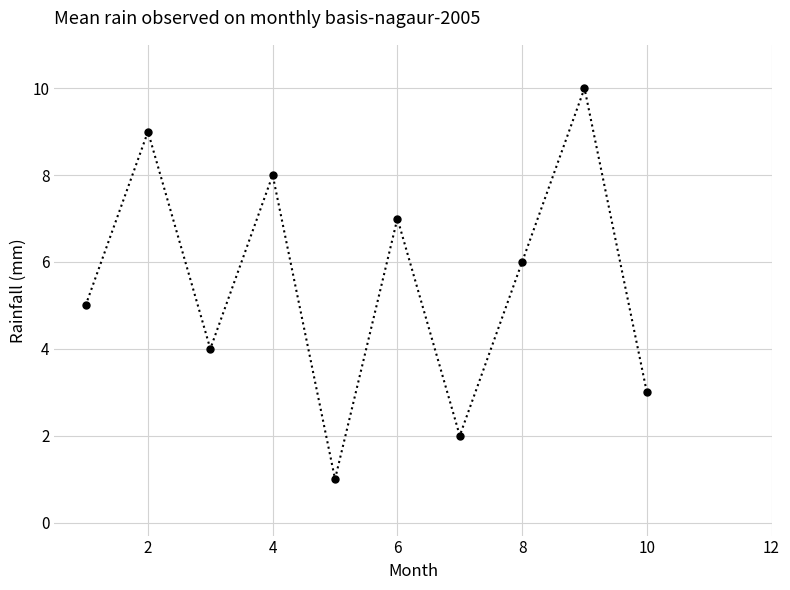

What is the difference between the maximum and minimum values?

9